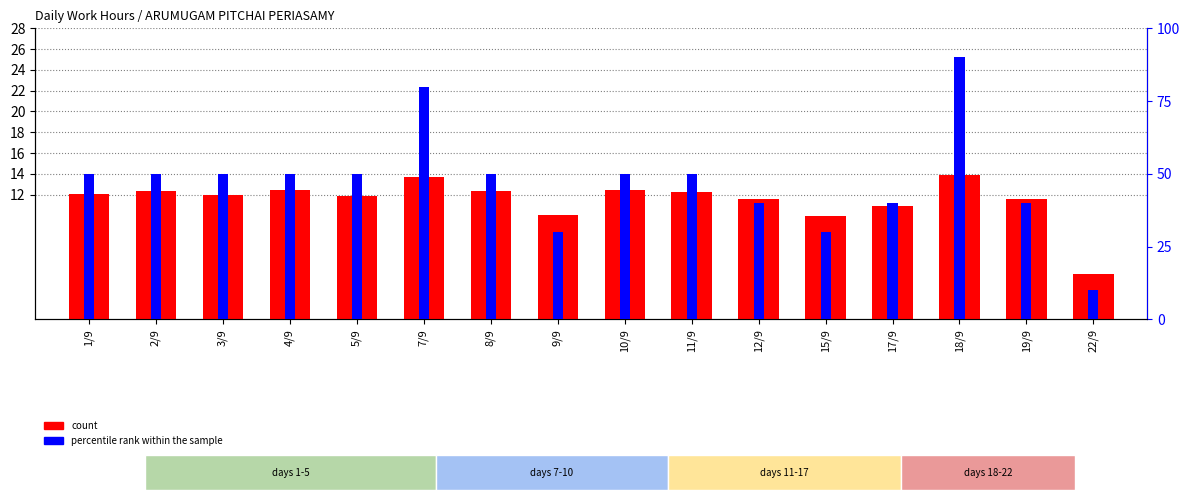

Reading left to right, transcribe all the data shown in this chart.

count: 1/9=12.0	2/9=12.4	3/9=12.0	4/9=12.4	5/9=11.8	7/9=13.7	8/9=12.3	9/9=10.0	10/9=12.4	11/9=12.3	12/9=11.6	15/9=10.0	17/9=10.9	18/9=13.9	19/9=11.6	22/9=4.3
percentile rank within the sample: 1/9=50.0	2/9=50.0	3/9=50.0	4/9=50.0	5/9=50.0	7/9=80.0	8/9=50.0	9/9=30.0	10/9=50.0	11/9=50.0	12/9=40.0	15/9=30.0	17/9=40.0	18/9=90.0	19/9=40.0	22/9=10.0